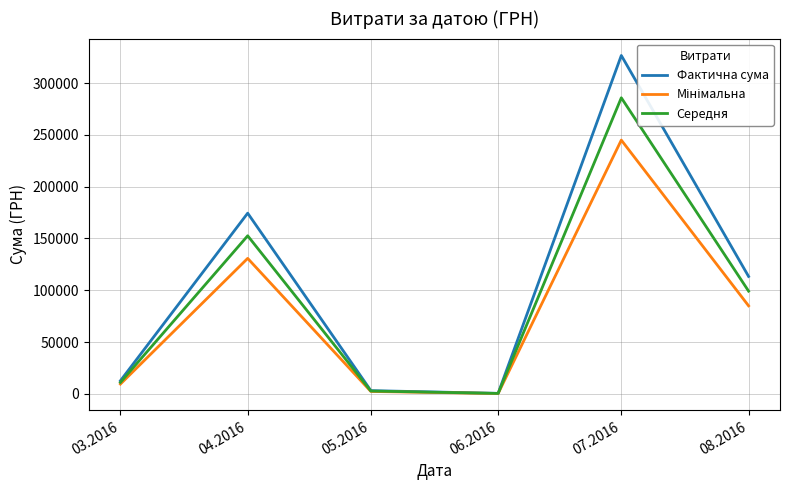

The value of Середня at 08.2016 is 99223.7. True or false?

True